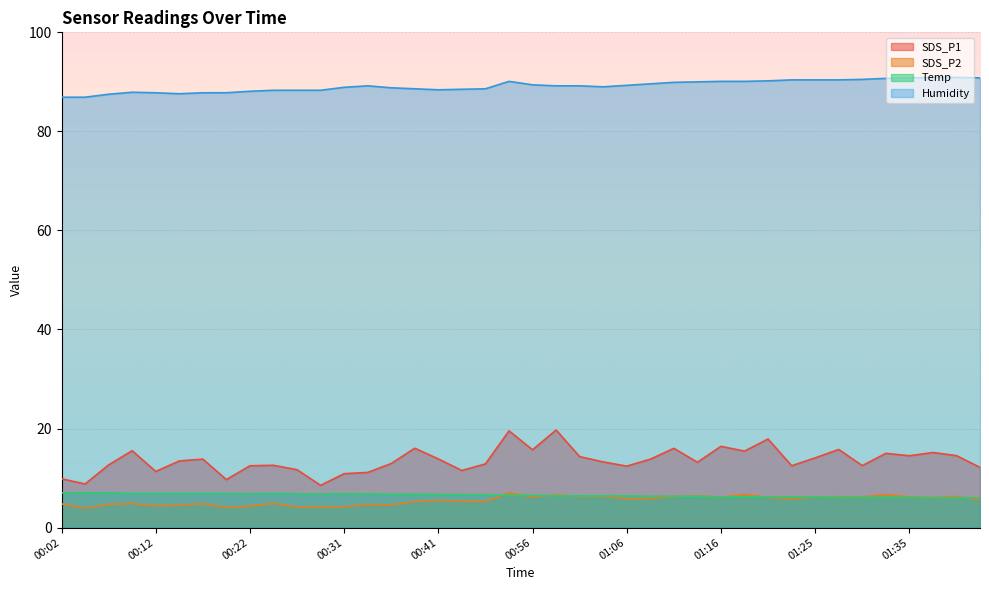

What is the difference between the second highest and second lowest values in the SDS_P1 series?

10.7